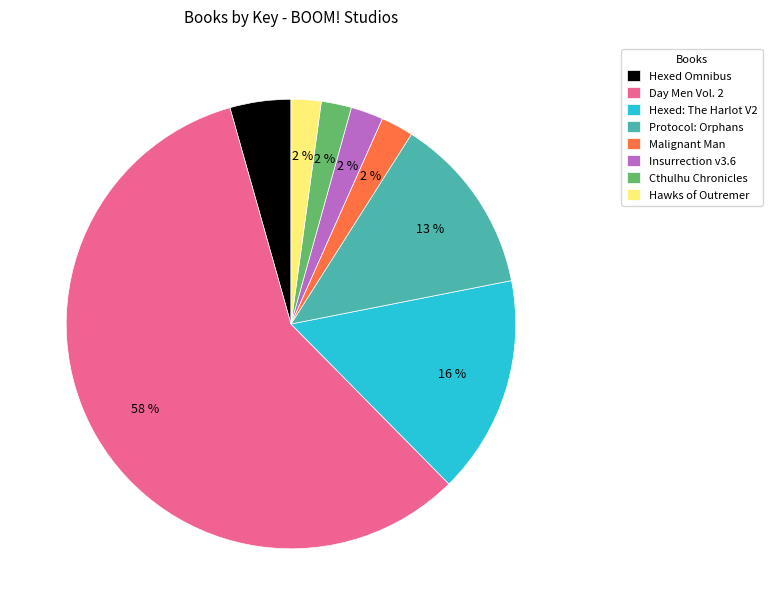

How many segments does this pie chart have?

8